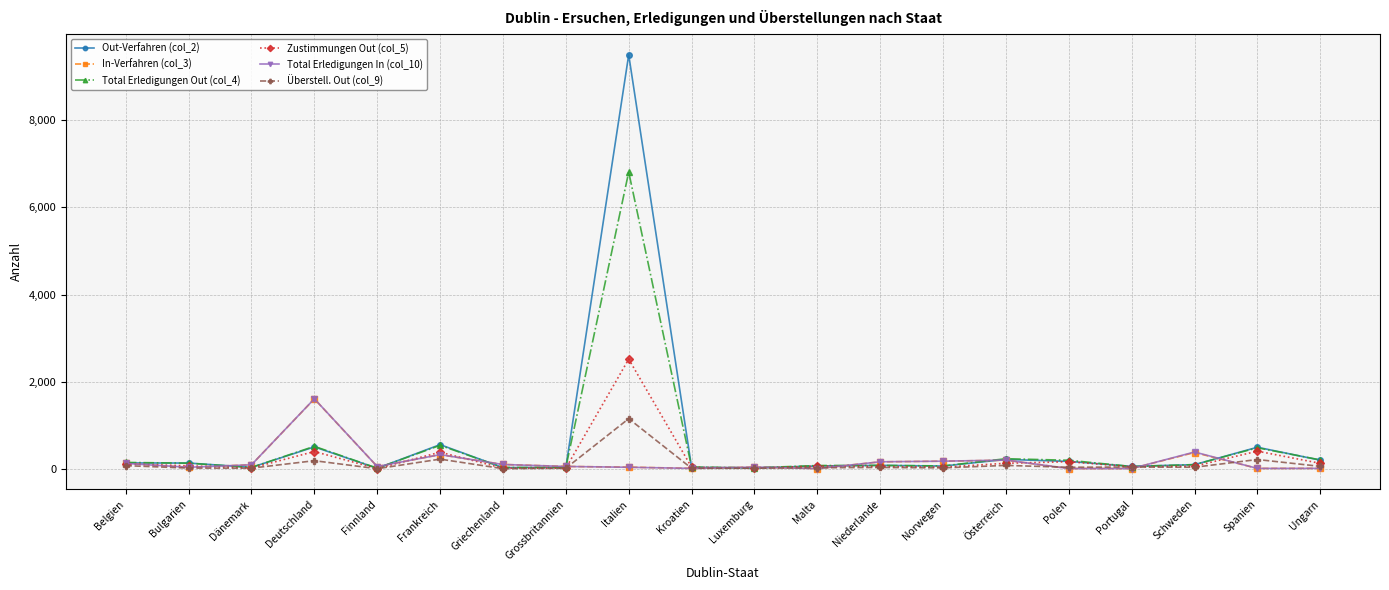

True or false: Total Erledigungen In (col_10) has more than 0 points higher than both neighbors.

True